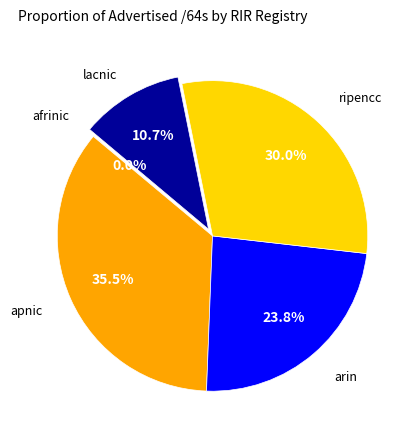

Is there a majority slice in this chart?

No